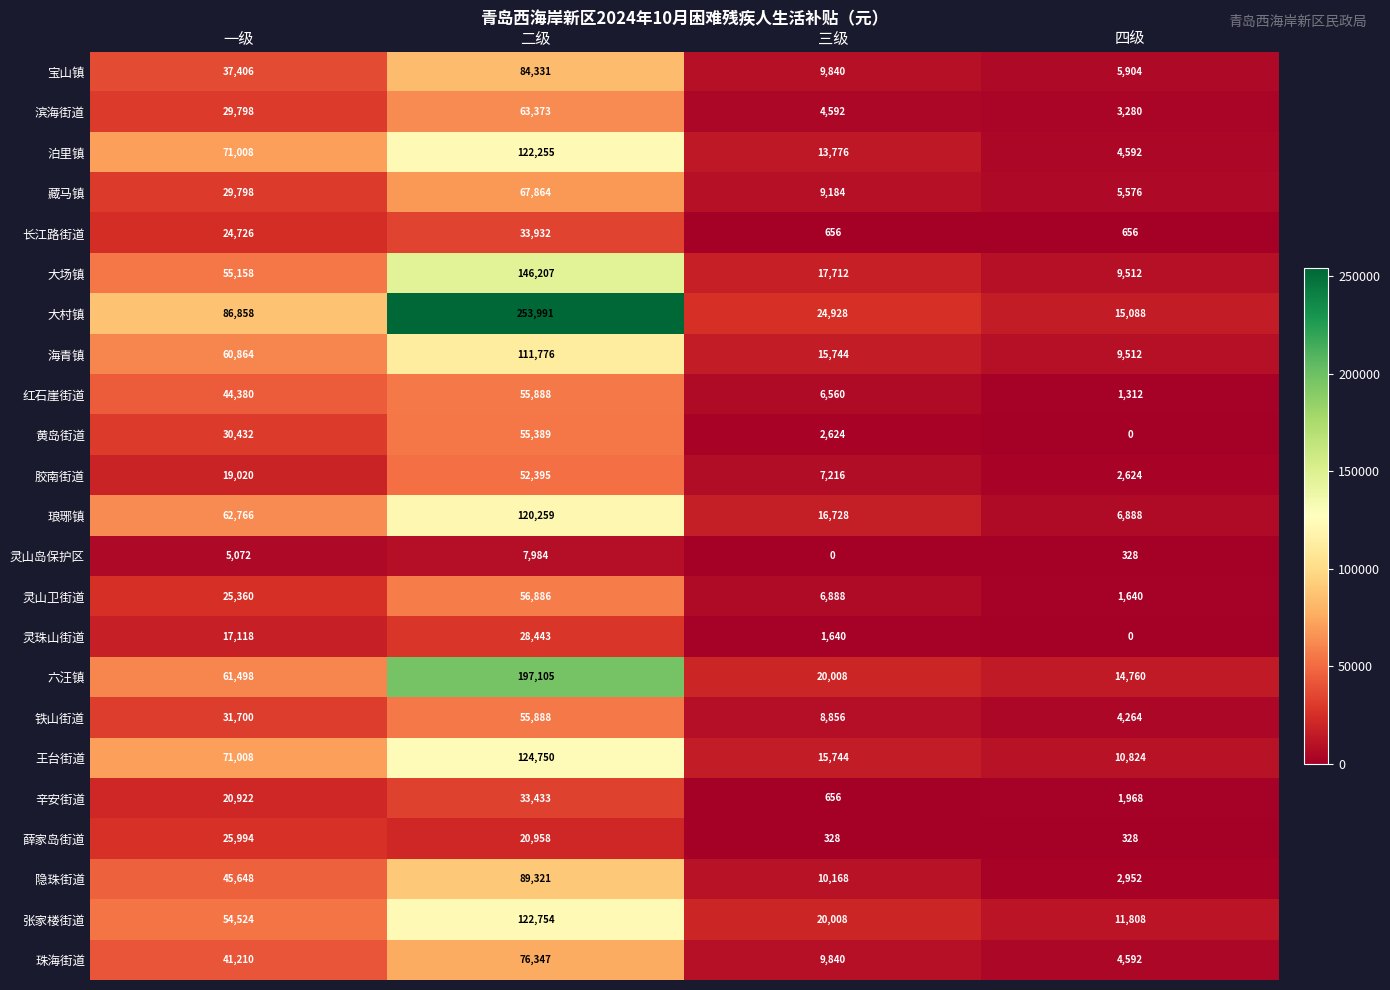

How many distinct data groups are displayed?

23